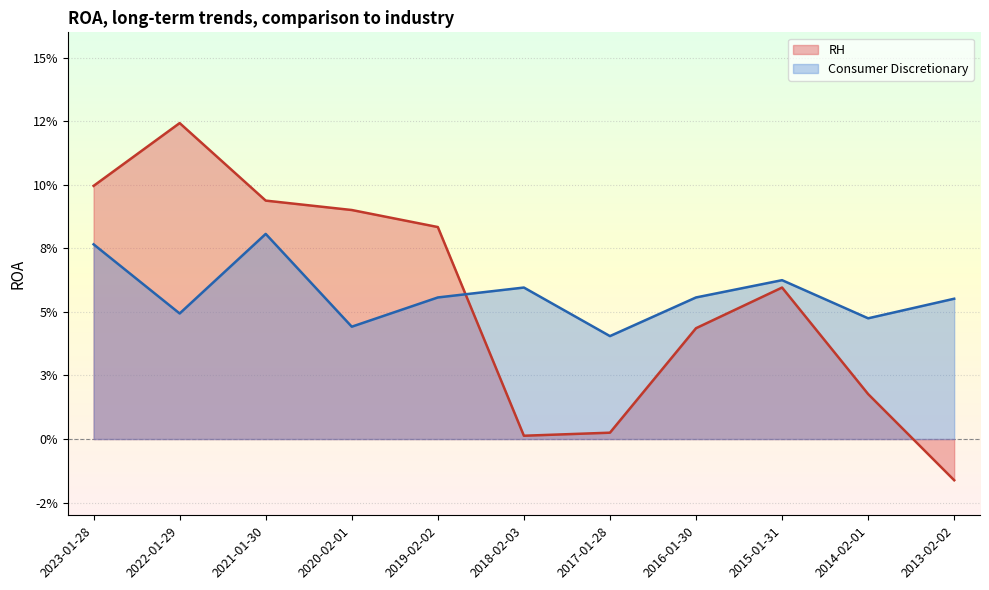

The value of Consumer Discretionary at 2013-02-02 is 0.0. True or false?

False